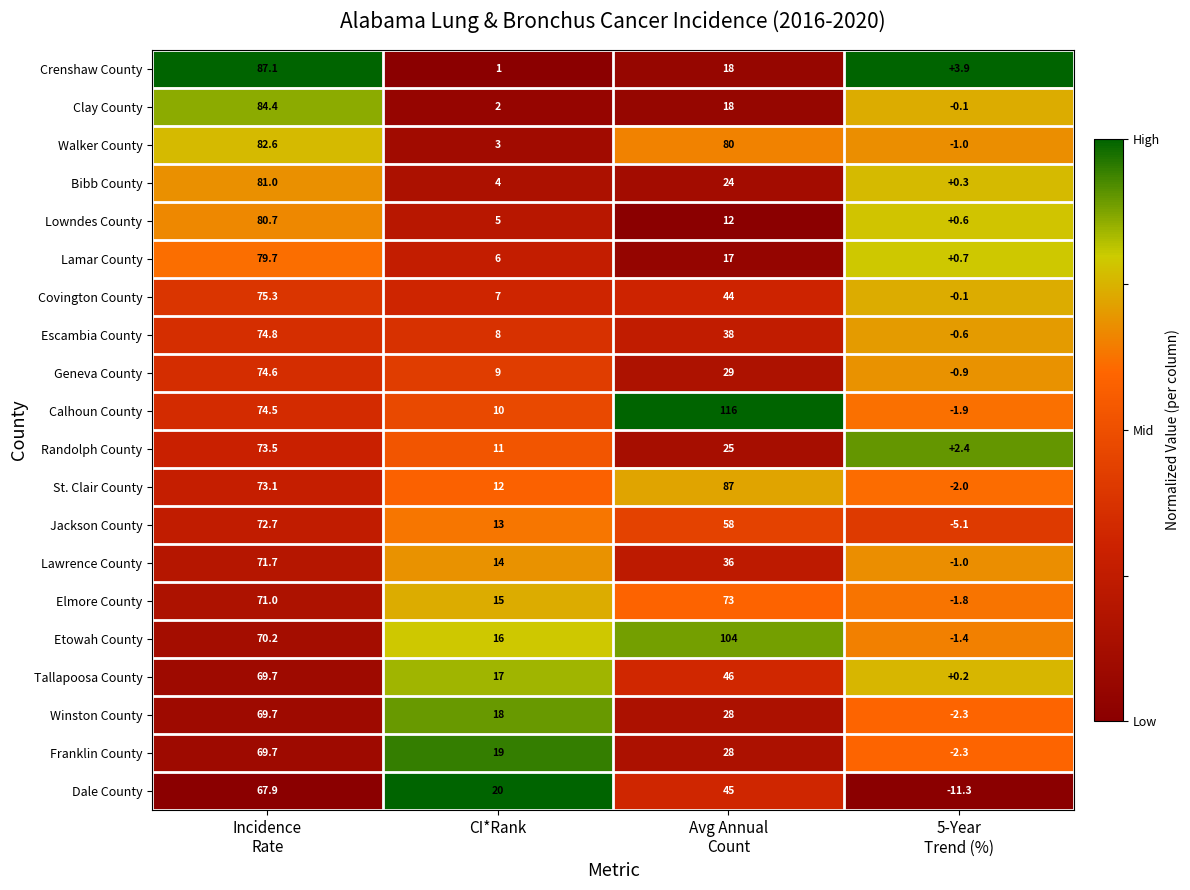

What is the difference between the second highest and minimum values in the Walker County series?

81.0